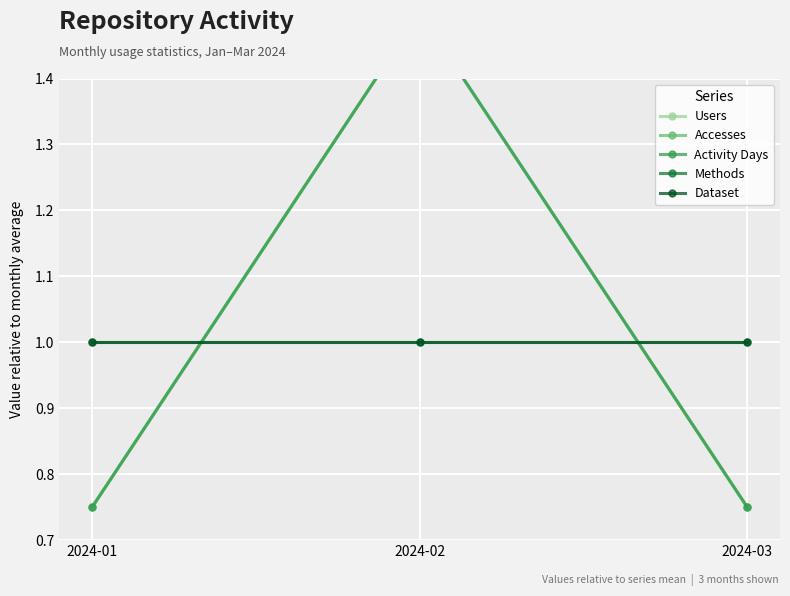

Which category has the lowest value in the Users series?

2024-01